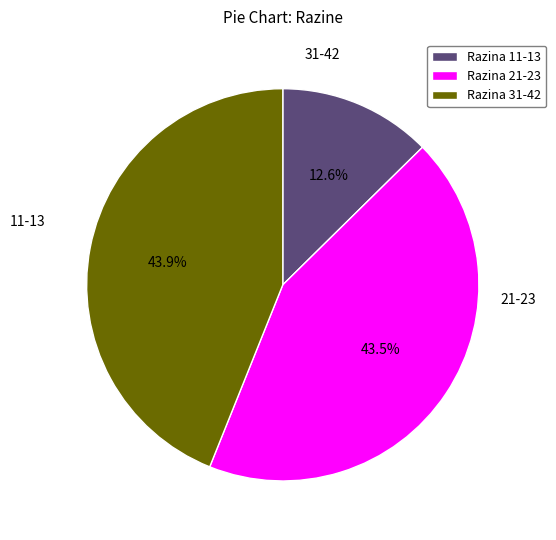

To the nearest percent, what is the difference between the largest and smallest slice percentages?

31%